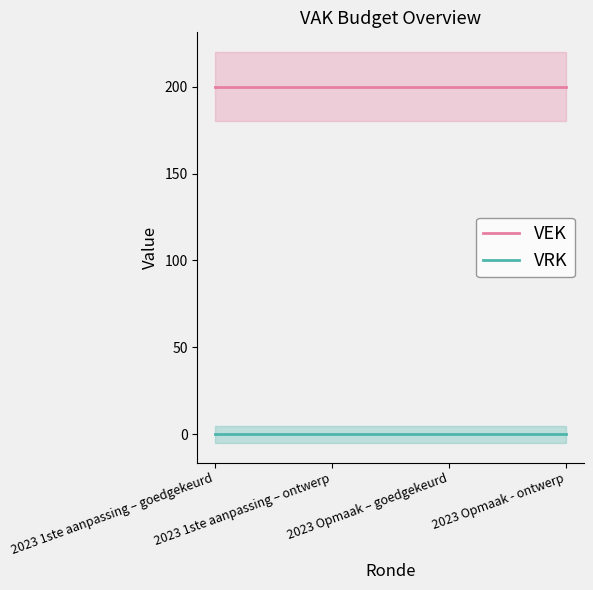

True or false: VRK and VEK intersect in this chart.

False